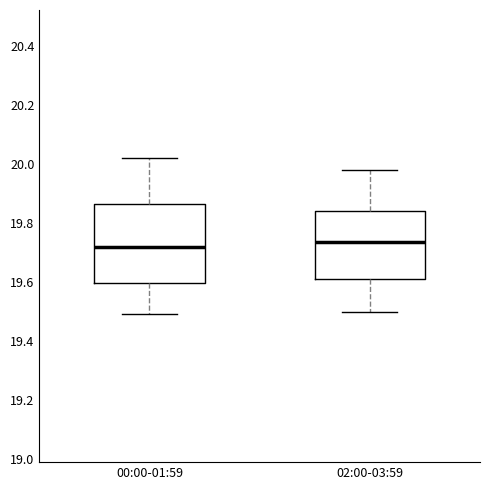

Comparing the boxes themselves (not the whiskers), which one is the tallest?

00:00-01:59